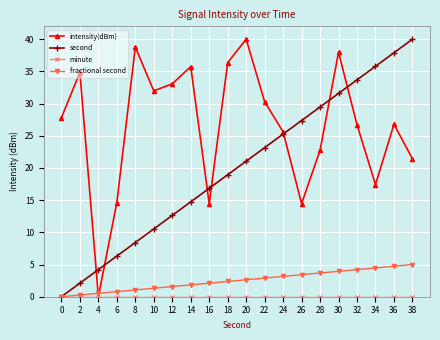

True or false: intensity(dBm) has a value of 34.8 at 2.

True